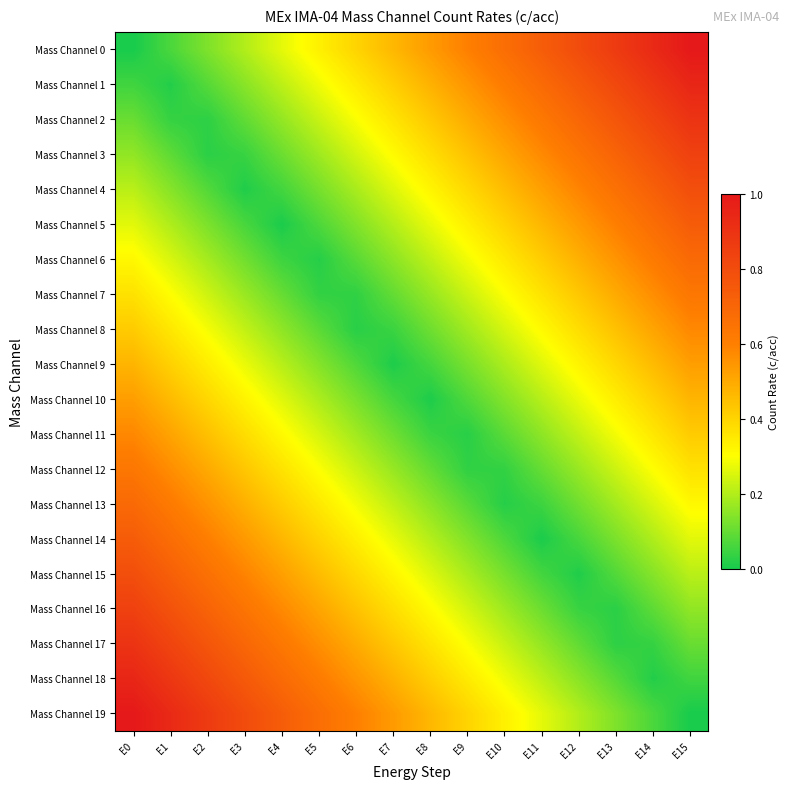

Which series has the widest spread of values?

Mass Channel 0